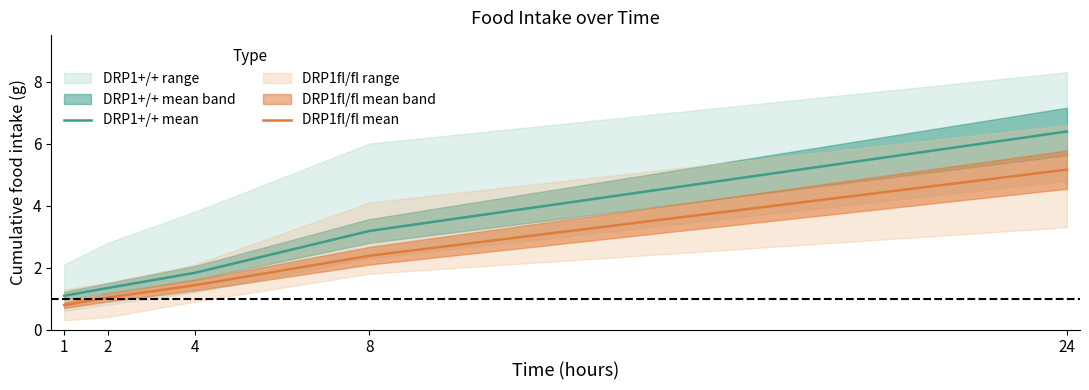

What is the difference between the highest and lowest values at 2?

0.3